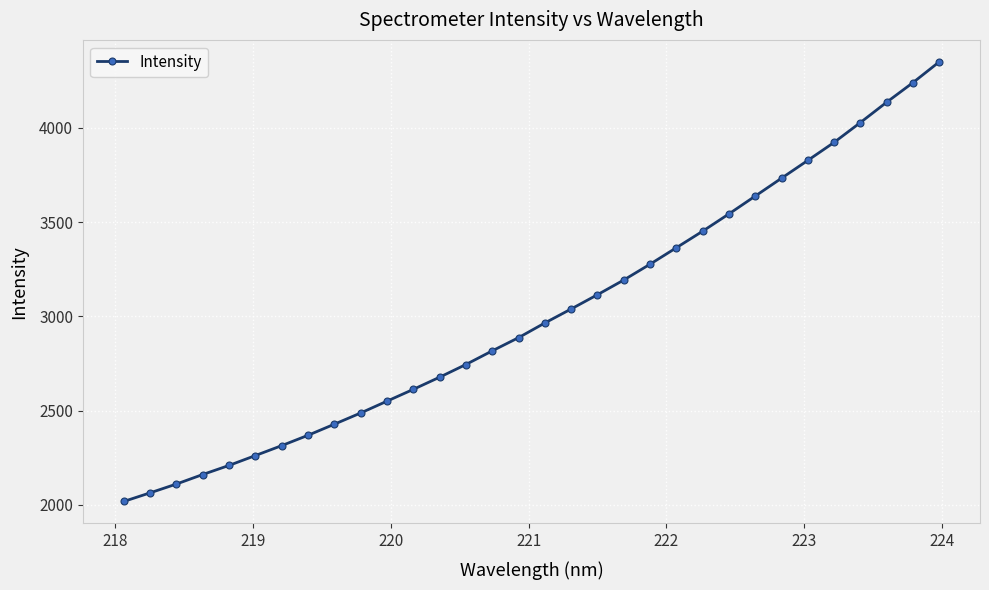

What is the value of the 22nd point from the left?

3363.8